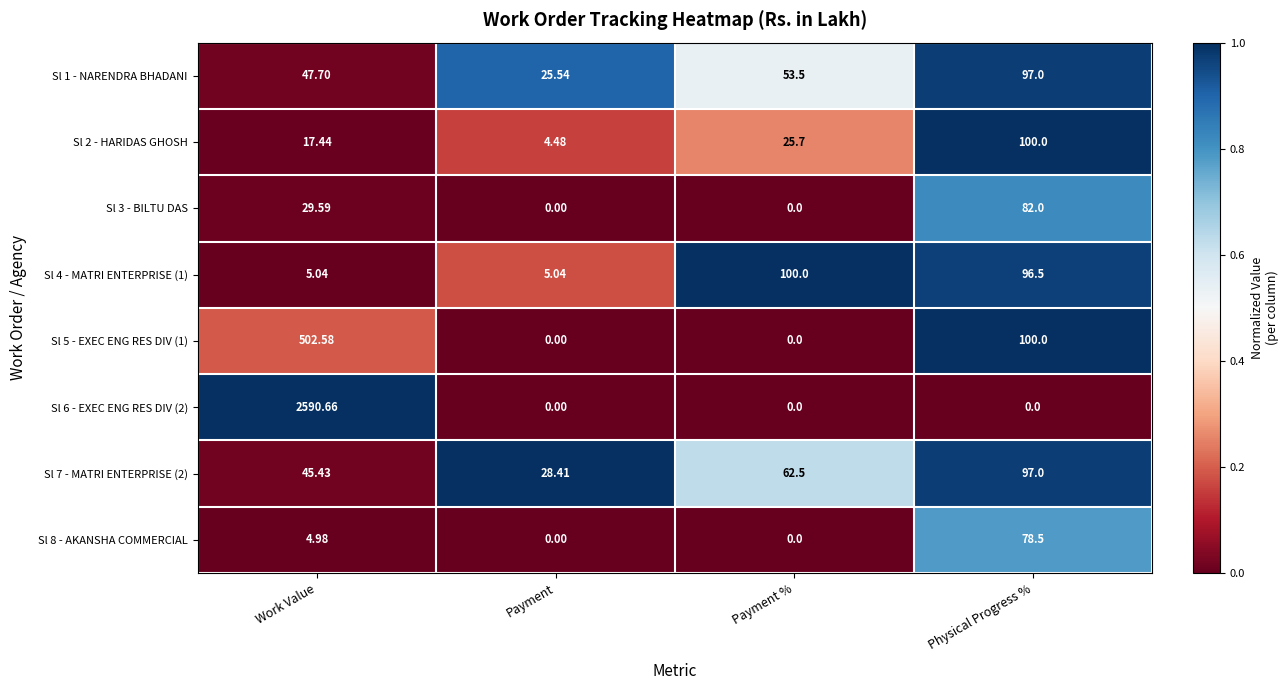

Is the value of Sl 8 - AKANSHA COMMERCIAL at Work Value greater than the value of Sl 4 - MATRI ENTERPRISE (1) at Payment %?

No